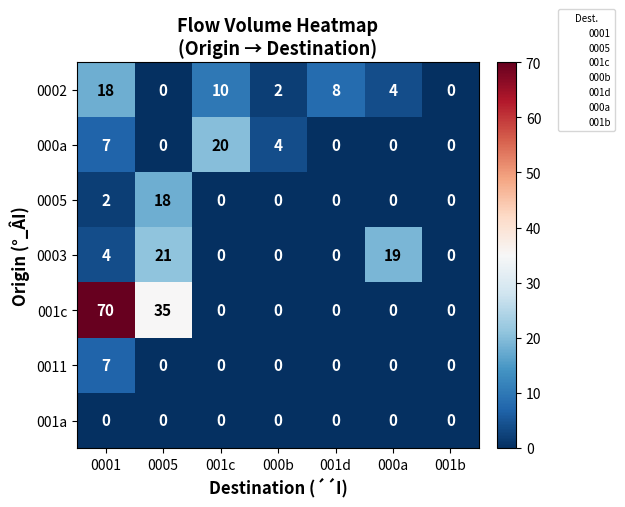

Is it true that 001a equals 0 at 001c?

True